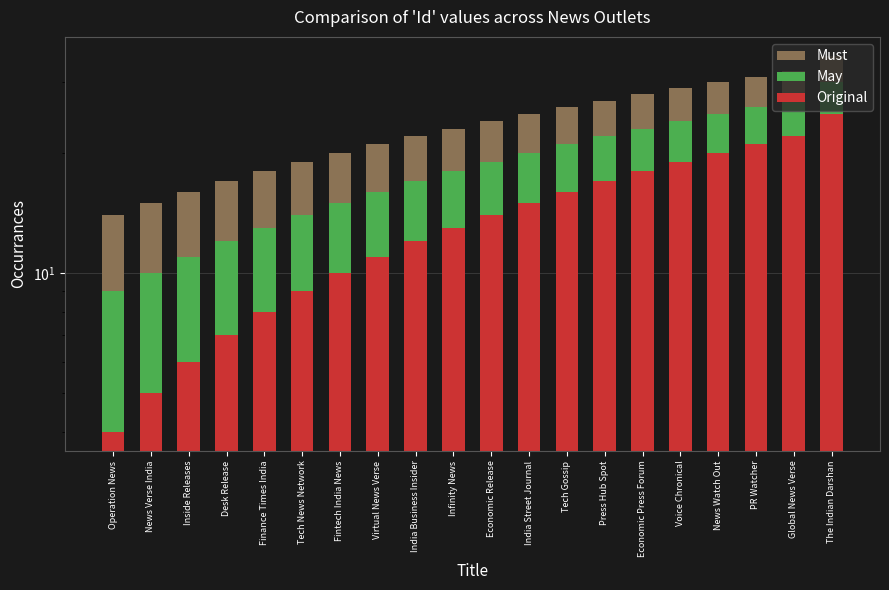

Between Infinity News and Voice Chronical, which series saw the biggest shift?

Must